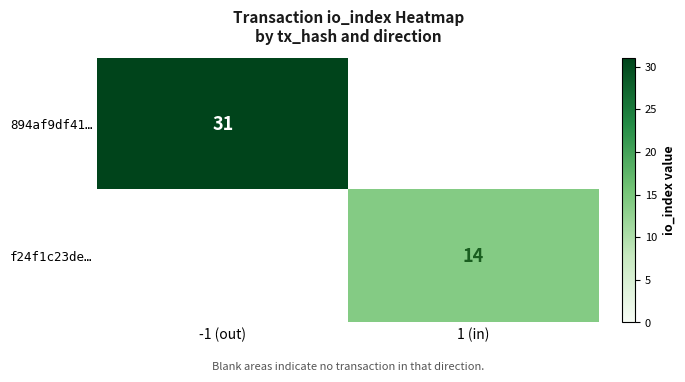

Is it true that 894af9df41… equals 31 at -1 (out)?

True